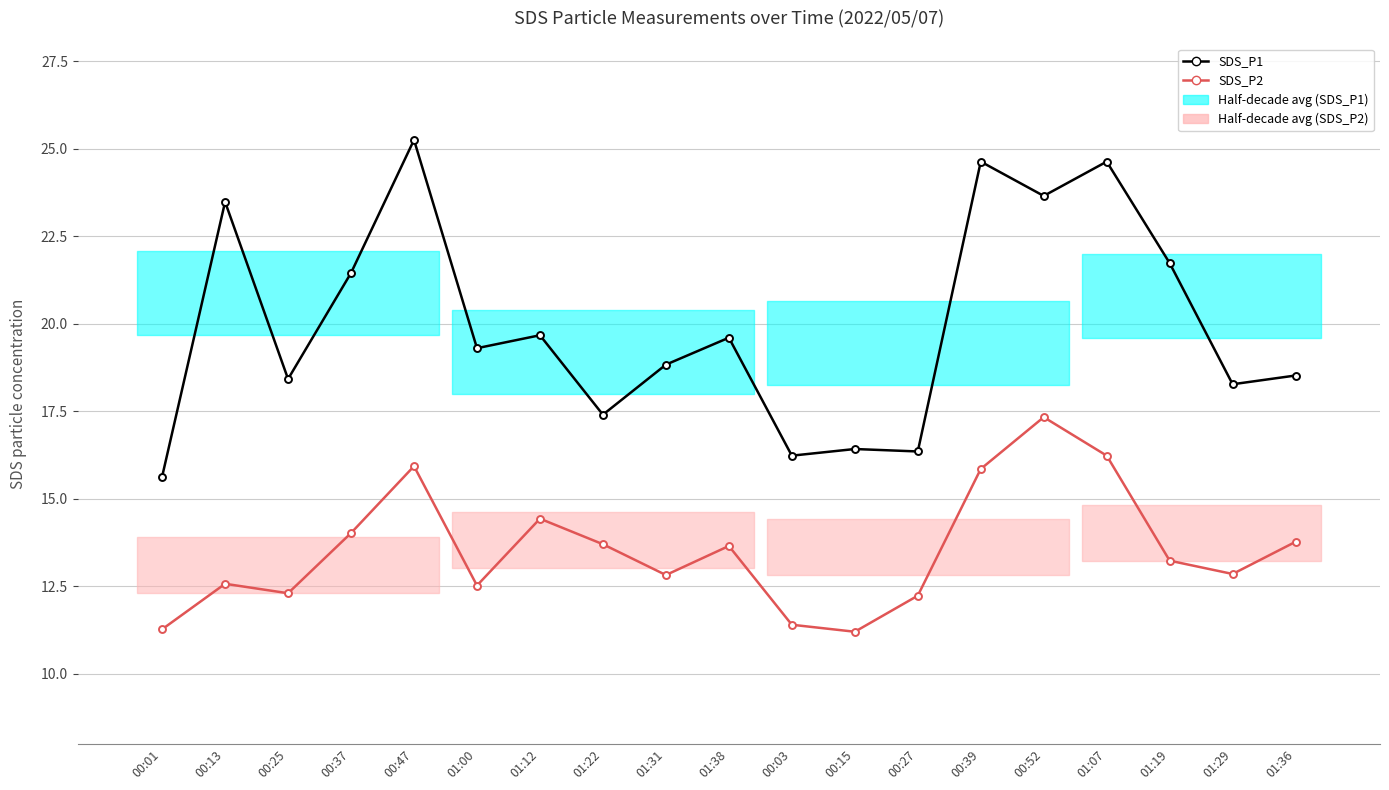

True or false: SDS_P1 and SDS_P2 intersect in this chart.

False